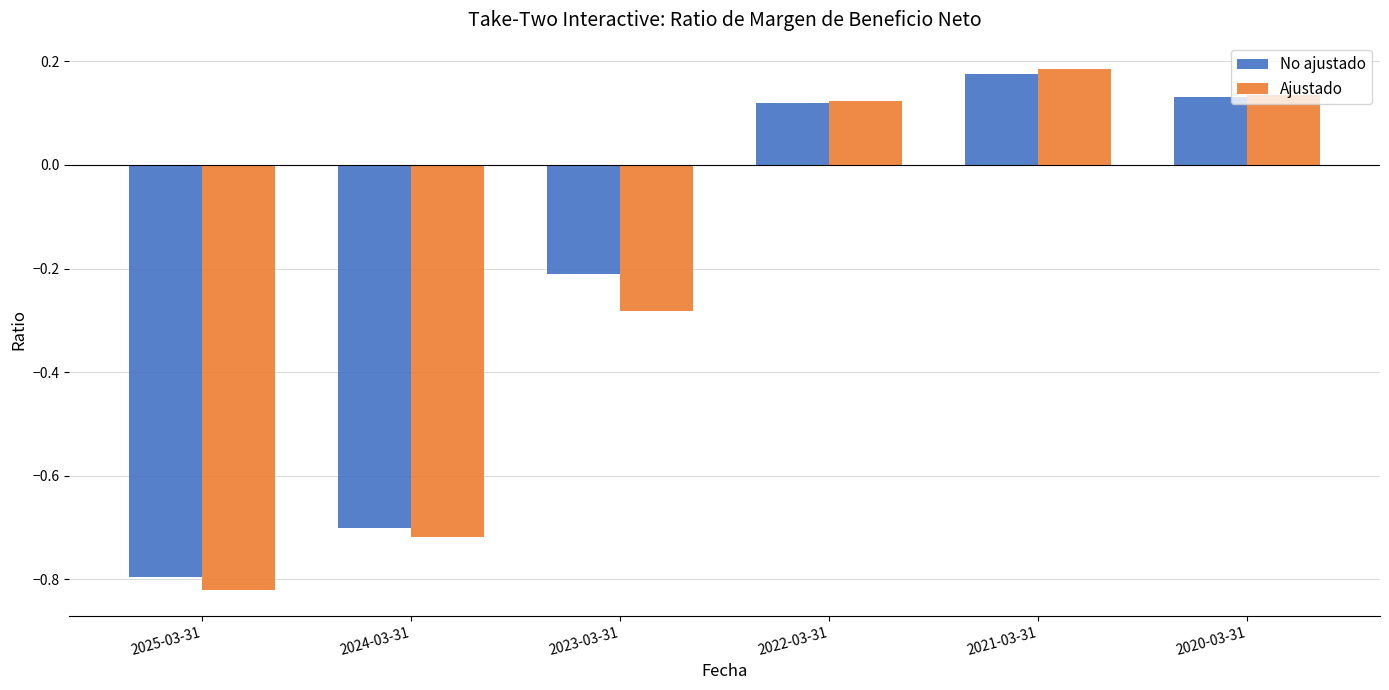

At which label does No ajustado reach its minimum?

2025-03-31